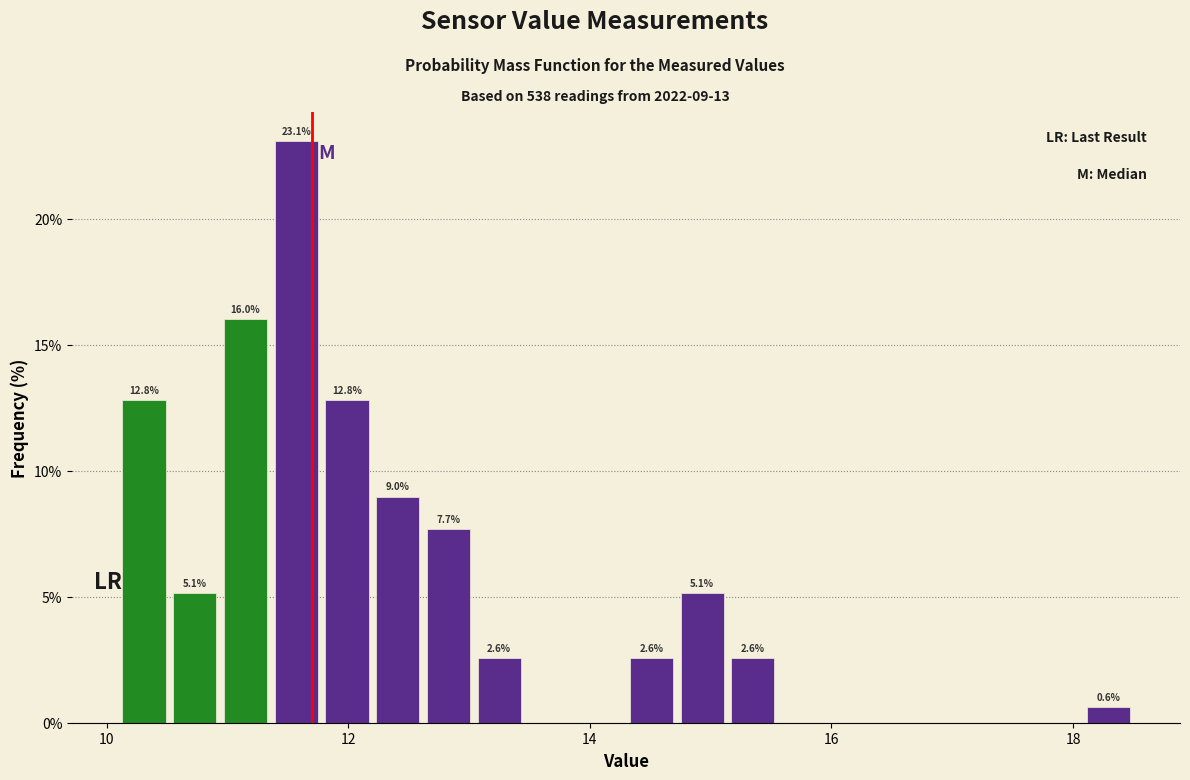

Read against the x-axis, roughly where is the centre of the tallest bar?

11.6